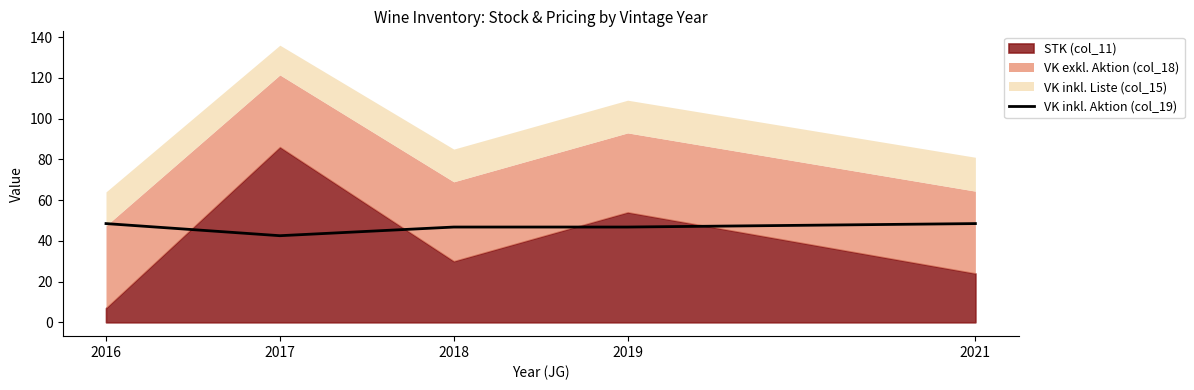

How many data points are less than 46?

1